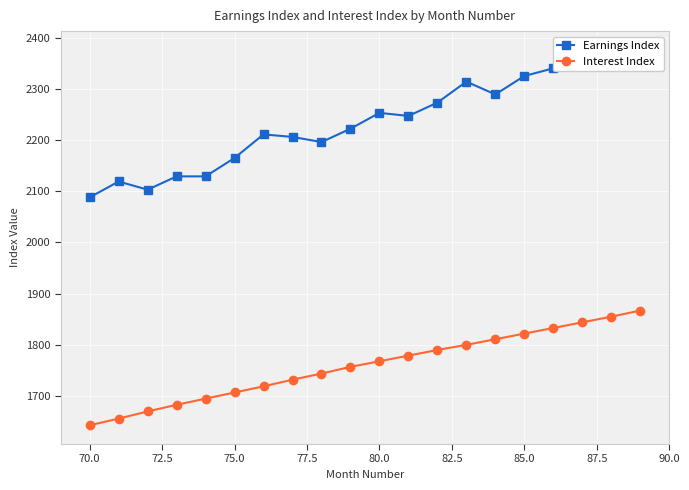

What is the difference between the maximum and minimum values in the Earnings Index series?

288